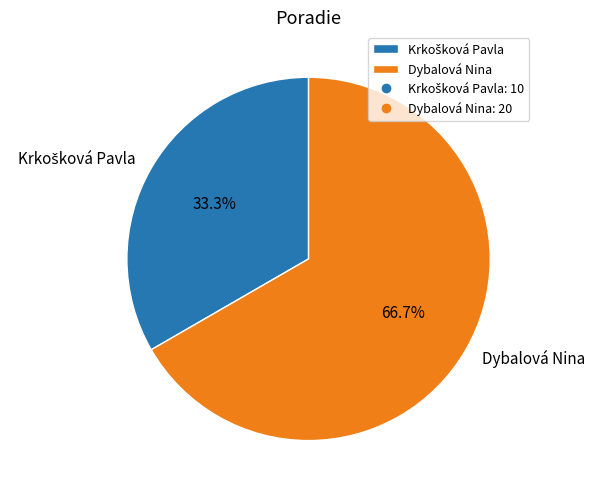

Which slice represents more than half of the pie?

Dybalová Nina